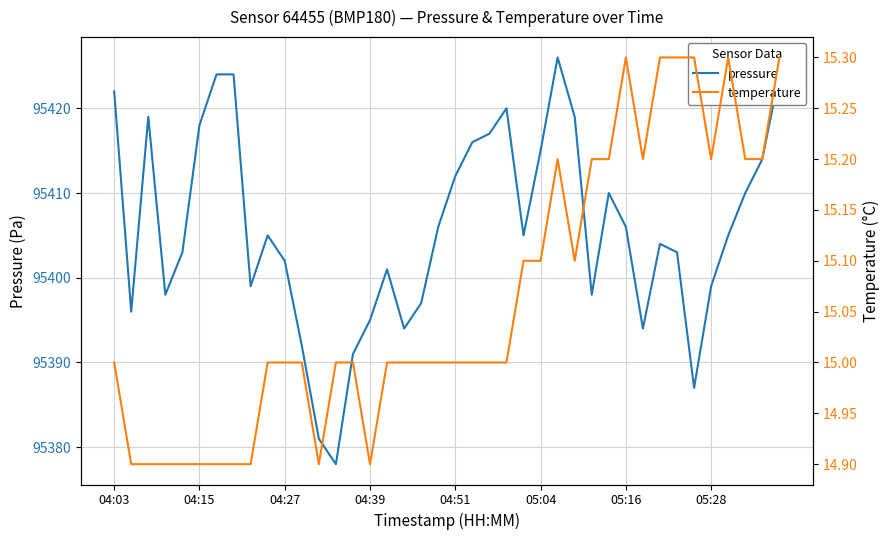

The pressure series shows 33828 at 04:27. True or false?

False